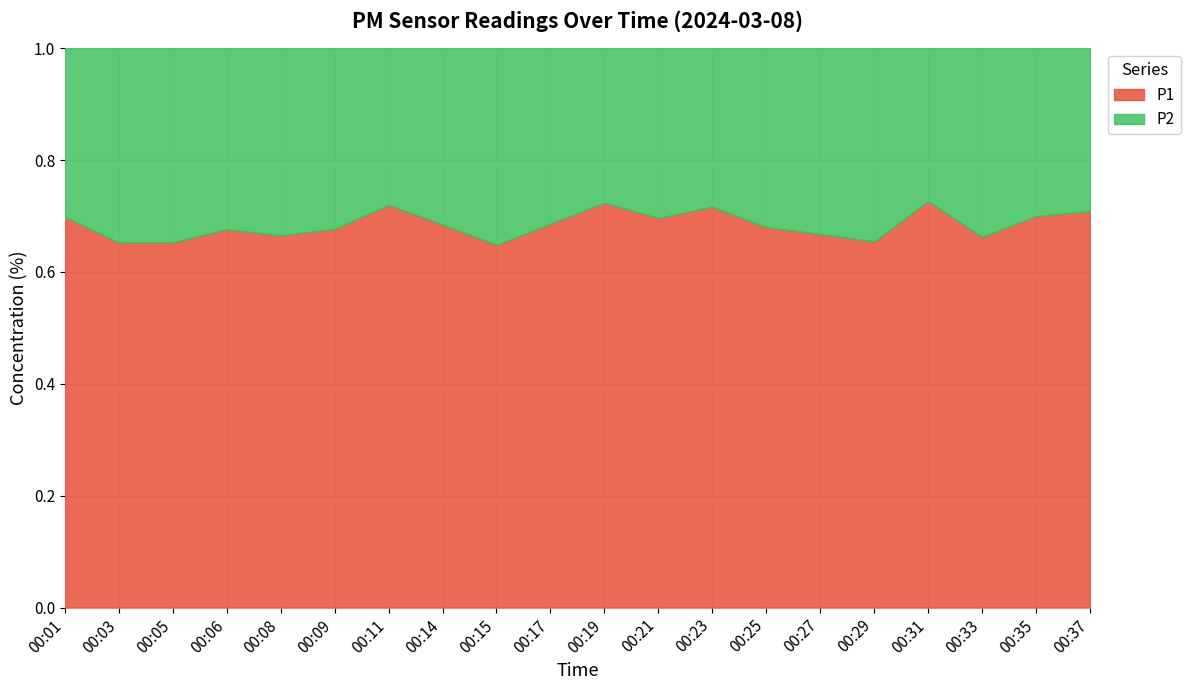

At 00:21, list the series in order from largest to smallest.

P1, P2